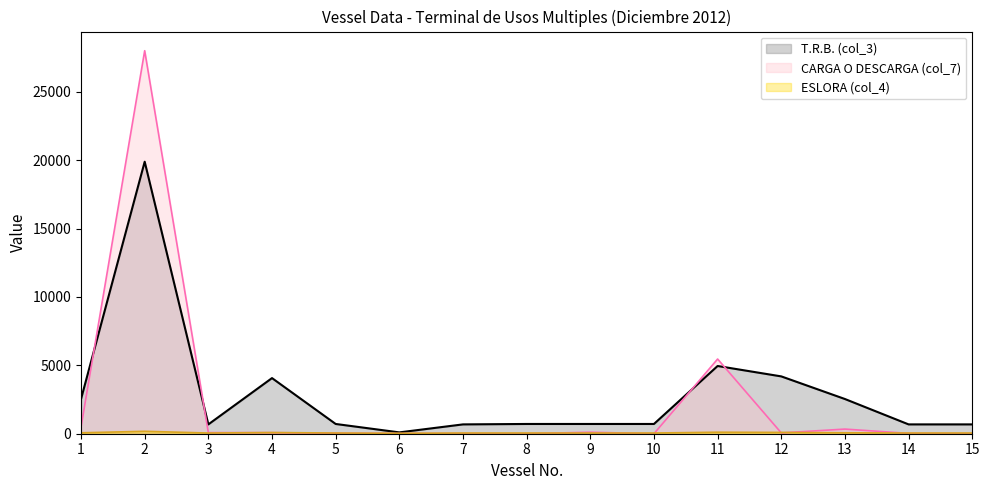

What is the average value of the CARGA O DESCARGA (col_7) series?

2314.9